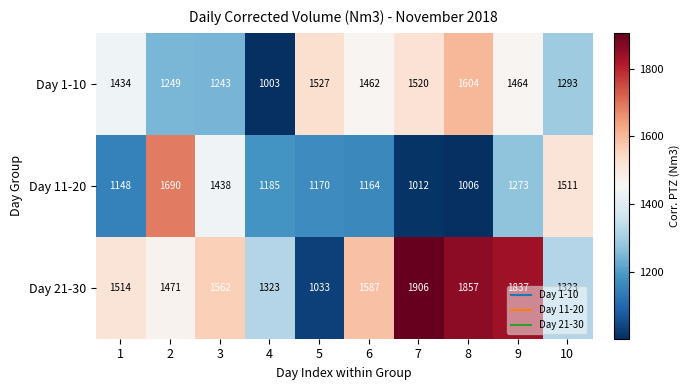

Rank the series at 3 from lowest to highest value.

Day 1-10, Day 11-20, Day 21-30